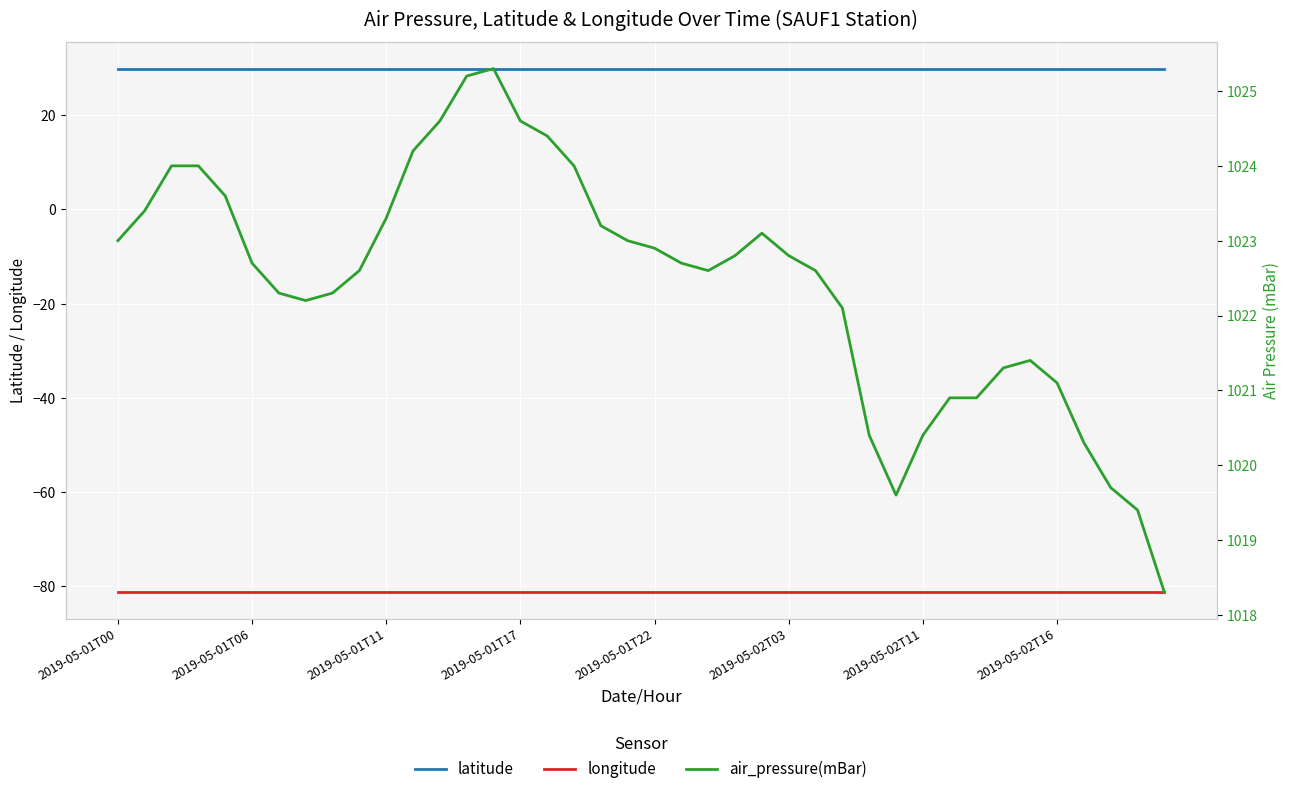

True or false: latitude and longitude cross at least once.

False